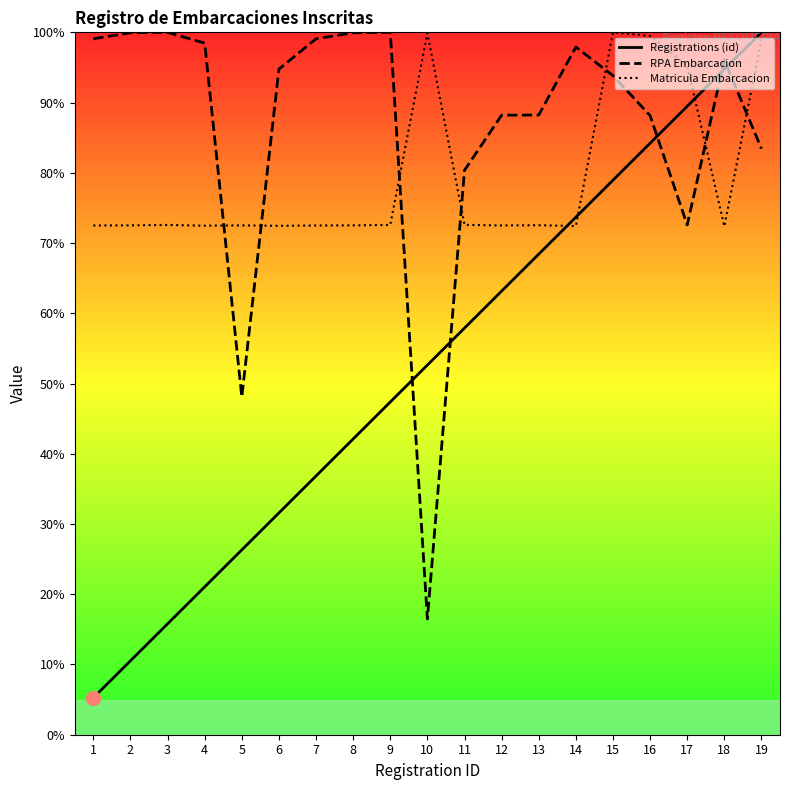

Is it true that RPA Embarcacion equals 24.5 at 11?

False